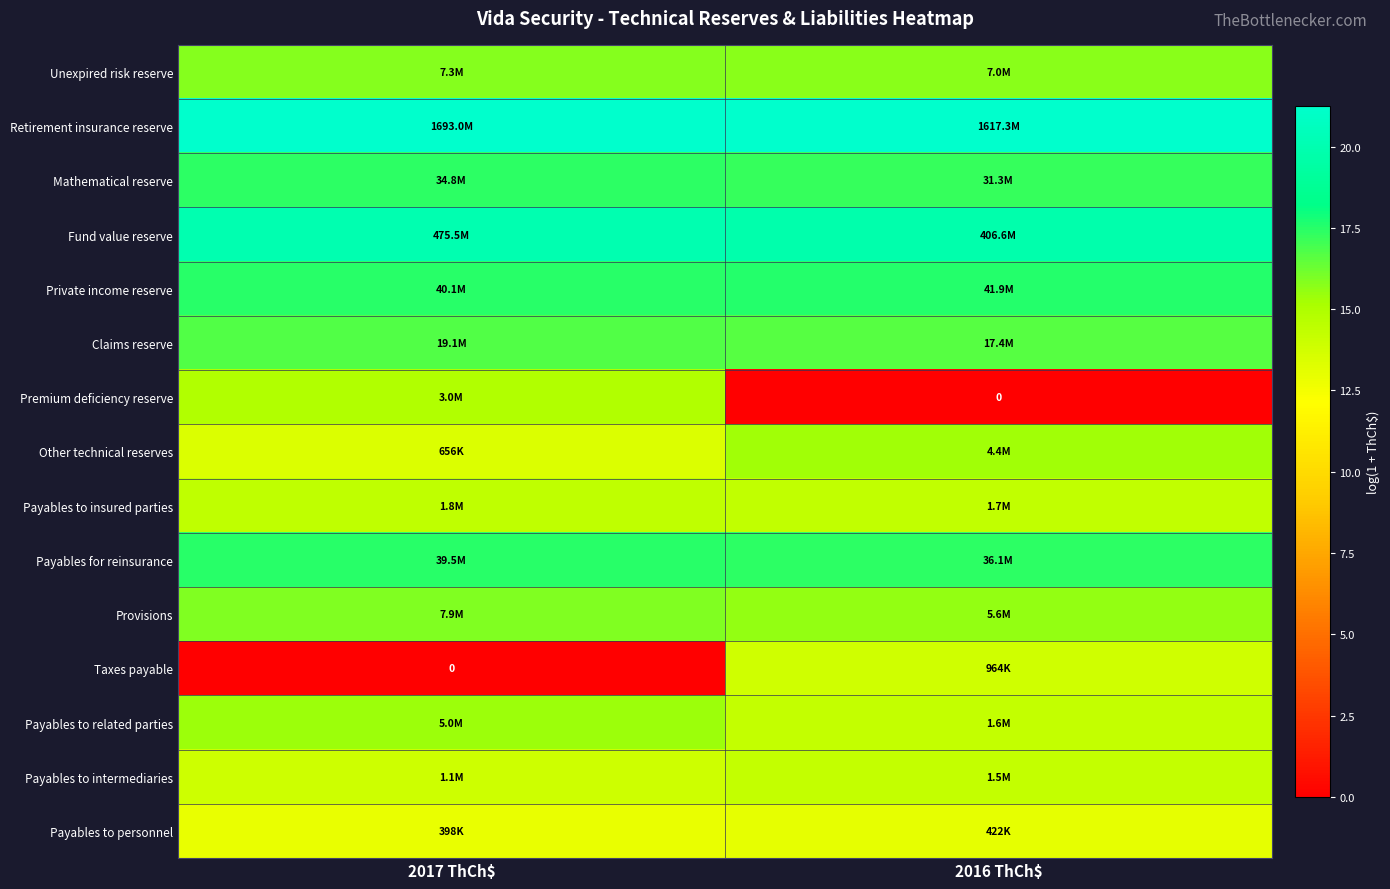

Which series has the largest total across all categories?

Retirement insurance reserve